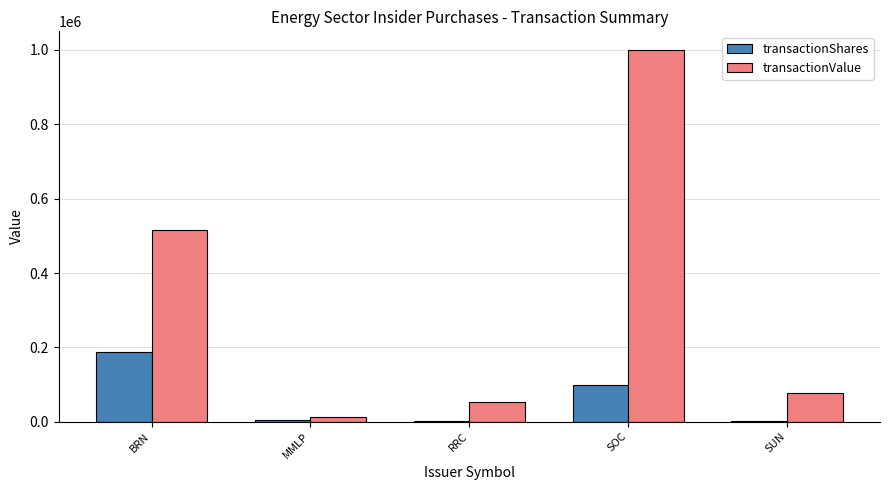

The transactionShares series shows 61500 at BRN. True or false?

False